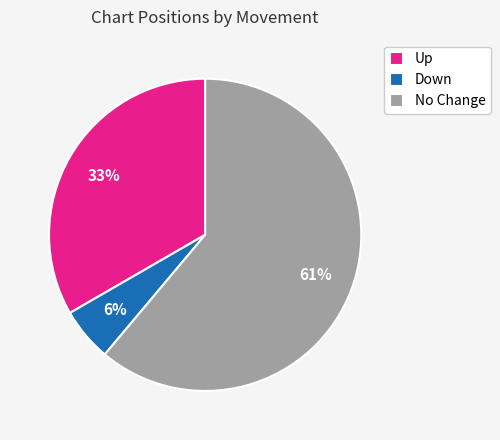

Which has a higher value, Up or No Change?

No Change